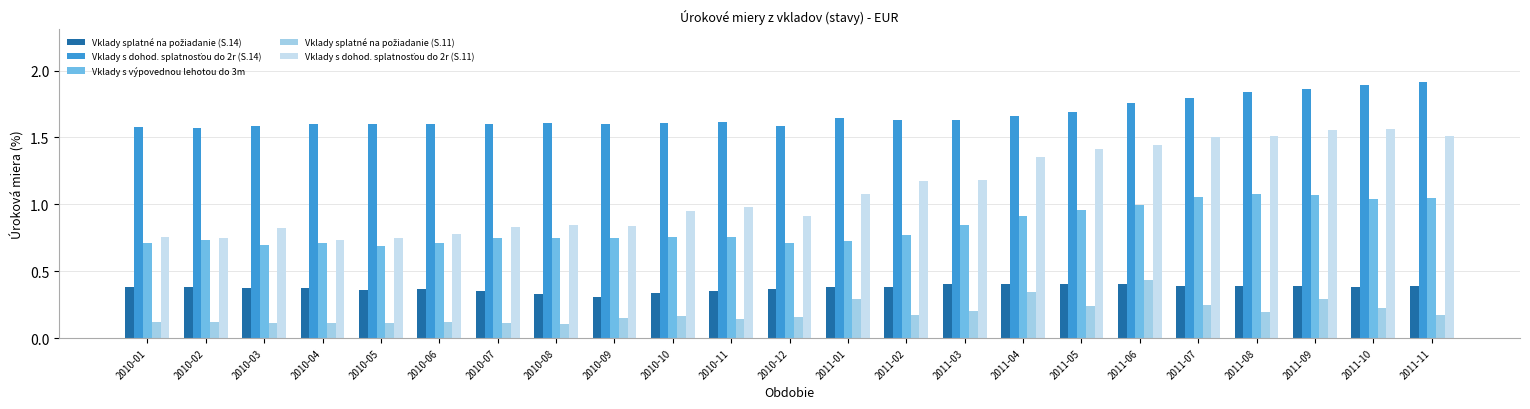

What is the total value across all series at 2010-09?

3.6